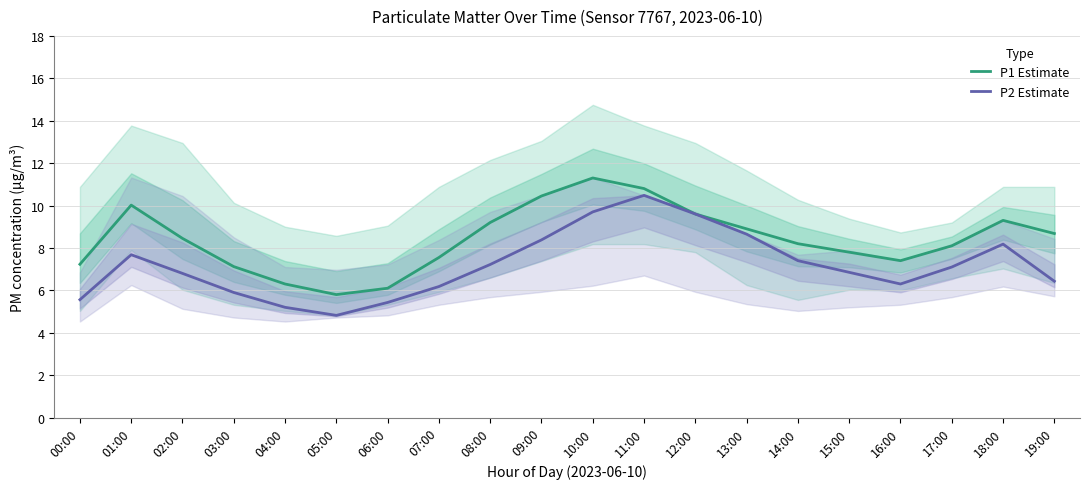

Which category has the lowest value in the P1 Estimate series?

05:00